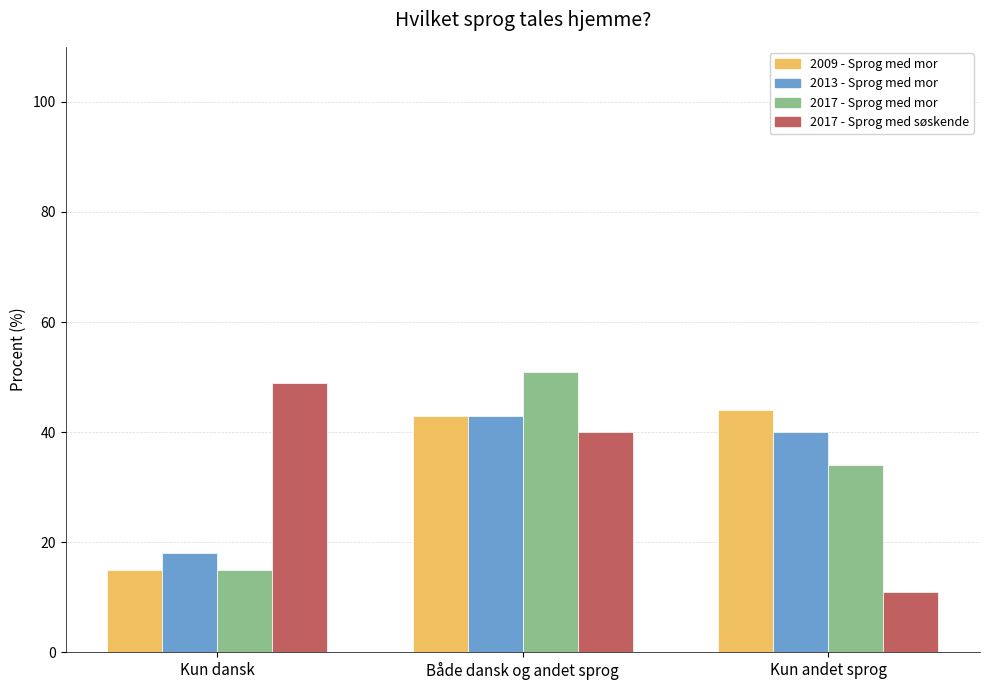

Reading left to right, transcribe all the data shown in this chart.

2009 - Sprog med mor: 15	43	44
2013 - Sprog med mor: 18	43	40
2017 - Sprog med mor: 15	51	34
2017 - Sprog med søskende: 49	40	11